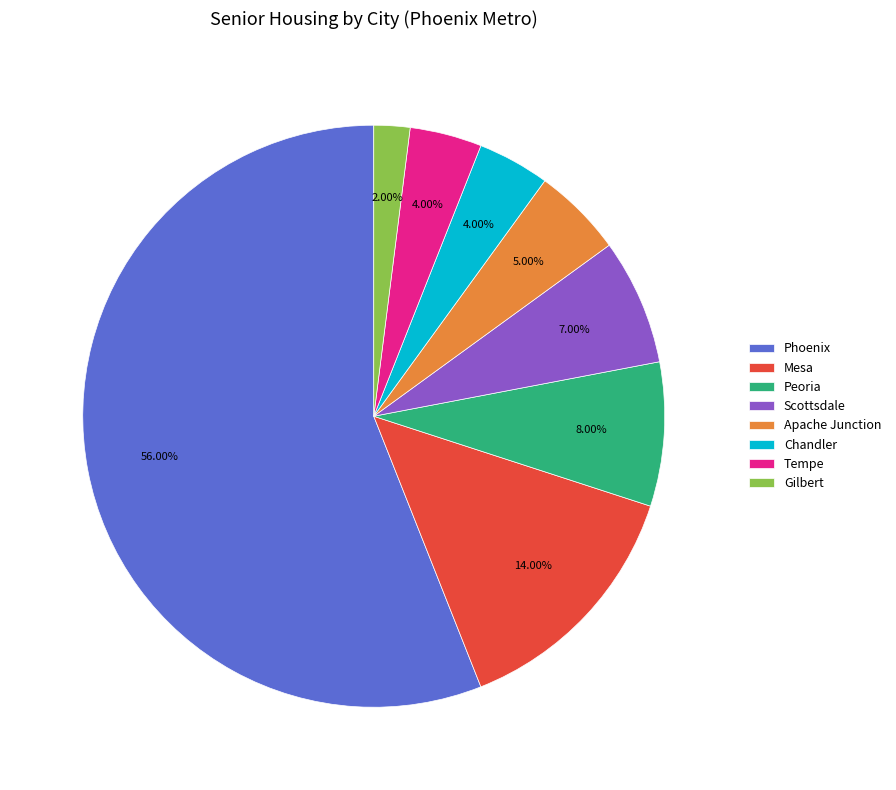

Is there a majority slice in this chart?

Yes